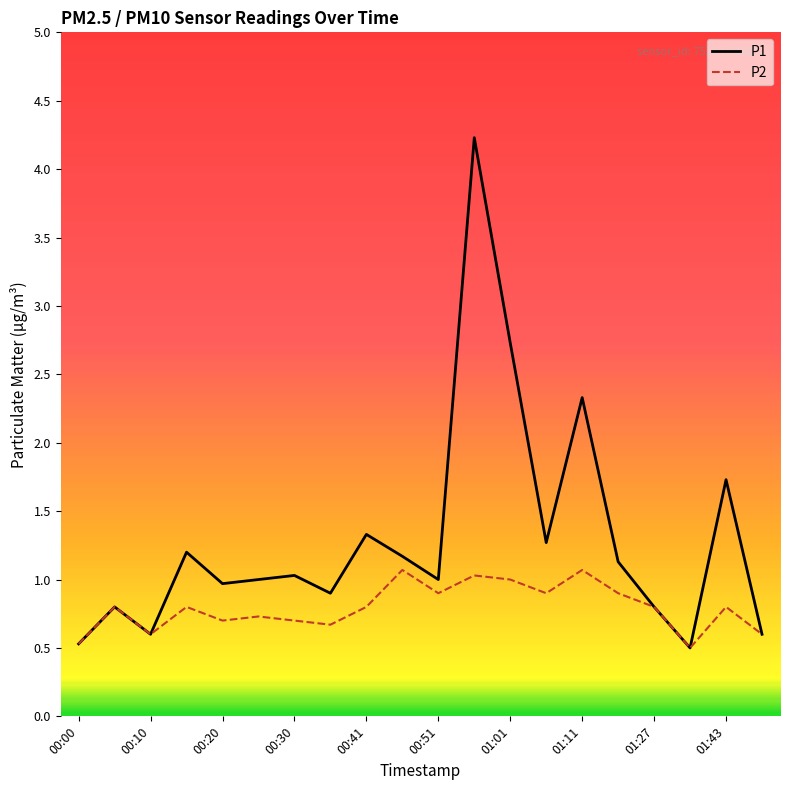

List the series in order of their peak value, highest first.

P1, P2